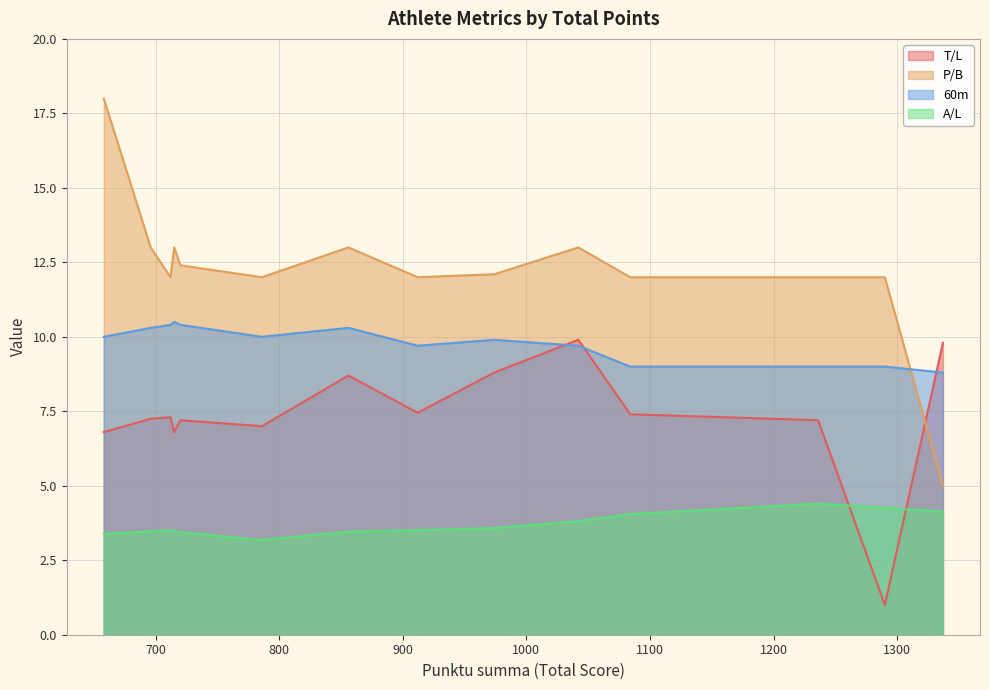

Which series has the largest range (max minus min)?

P/B